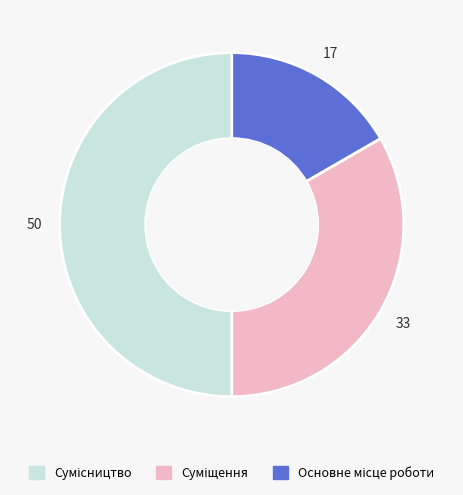

Rank the categories by value from lowest to highest.

Основне місце роботи, Суміщення, Сумісництво